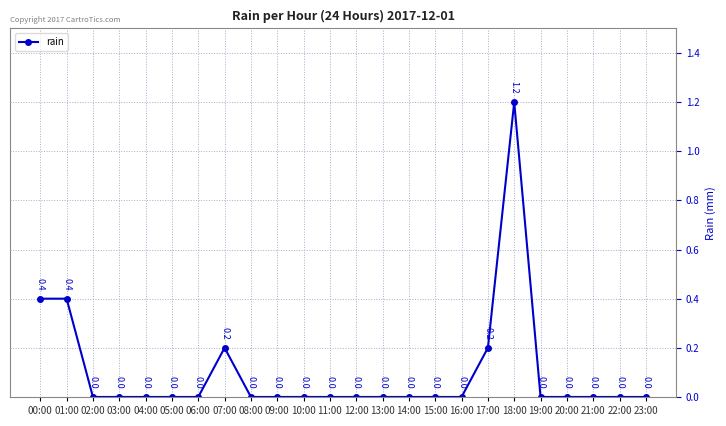

What value does the data have at 18:00?

1.2